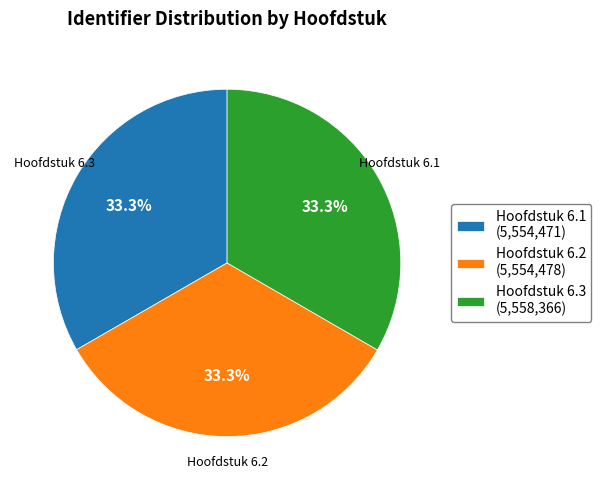

What is the ratio of the value at Hoofdstuk 6.3 to the value at Hoofdstuk 6.1?

1.0